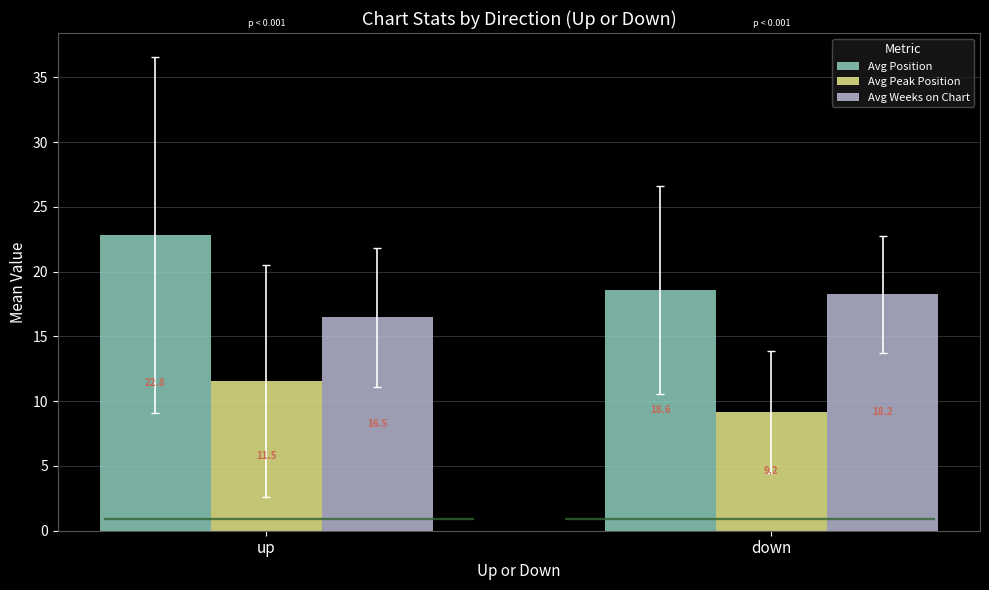

How many values in the Avg Position series are below 22?

1